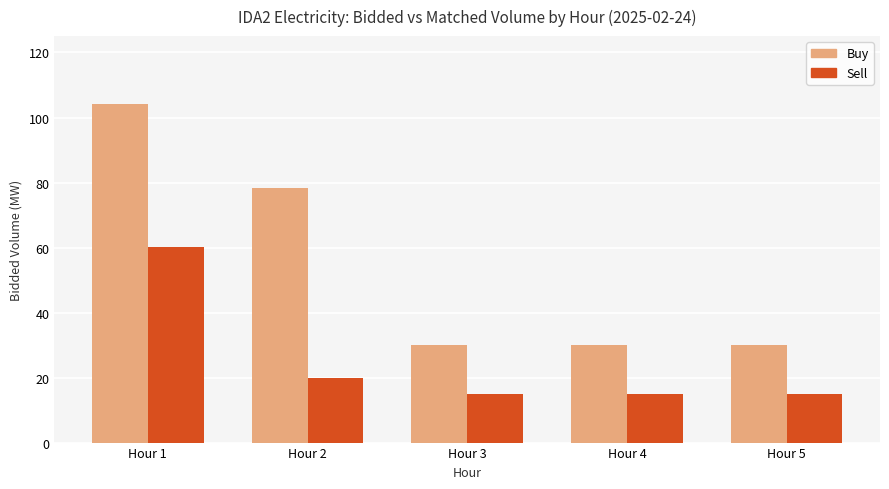

What is the total value across all series at Hour 4?

45.0